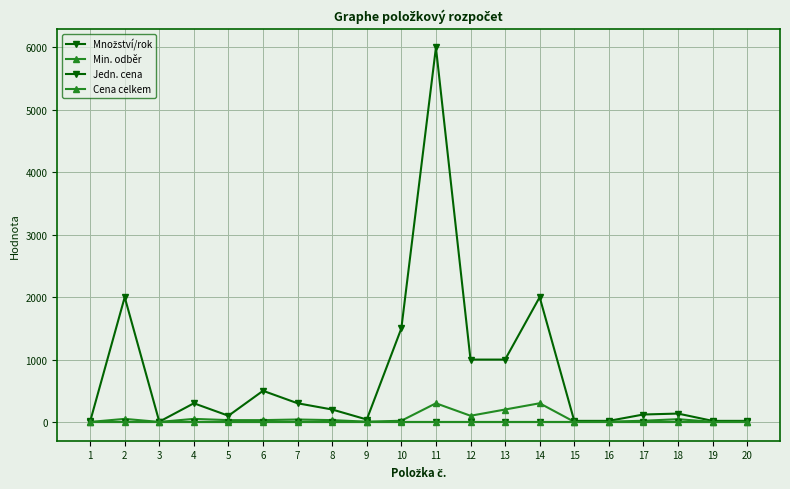

Between 3 and 7, which is larger?

7